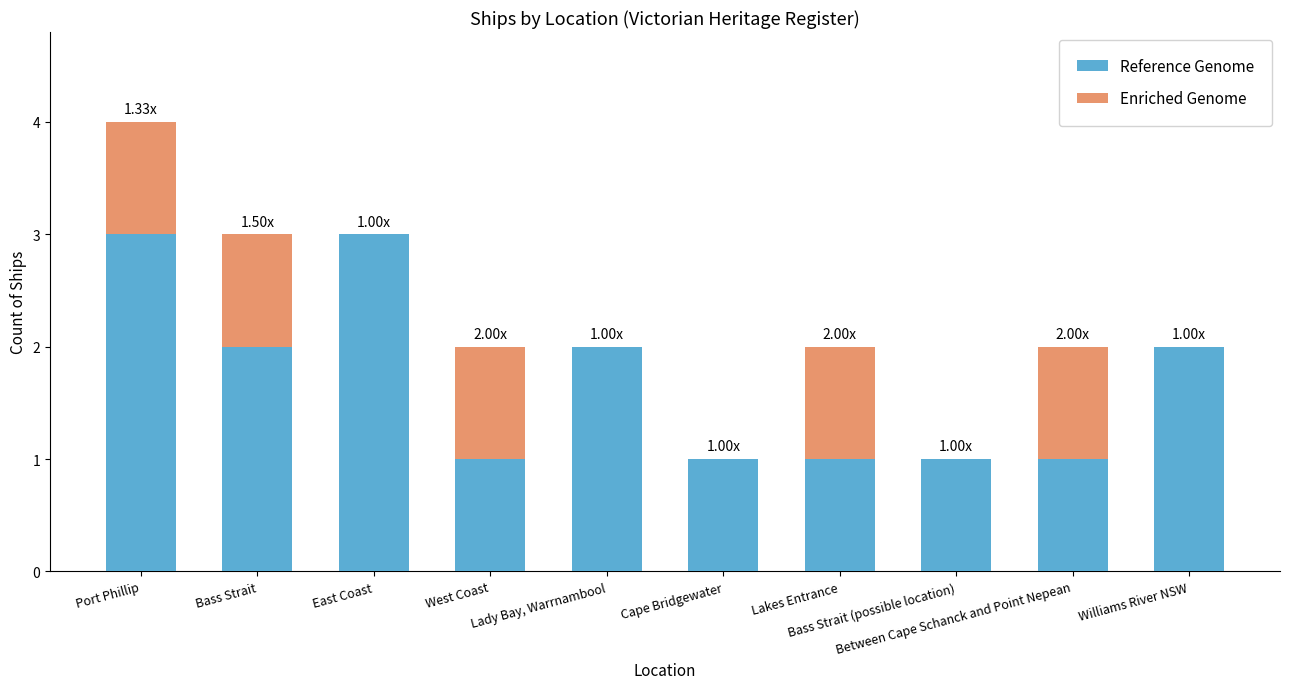

What is the sum of all Reference Genome values?

17